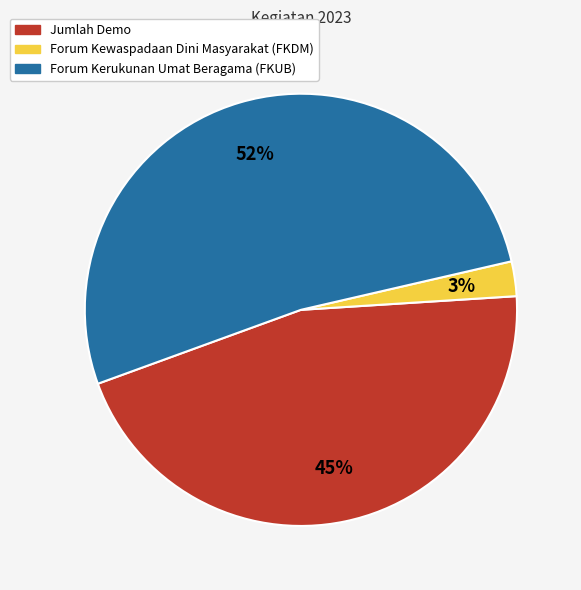

True or false: Jumlah Demo accounts for 45% of the total.

True